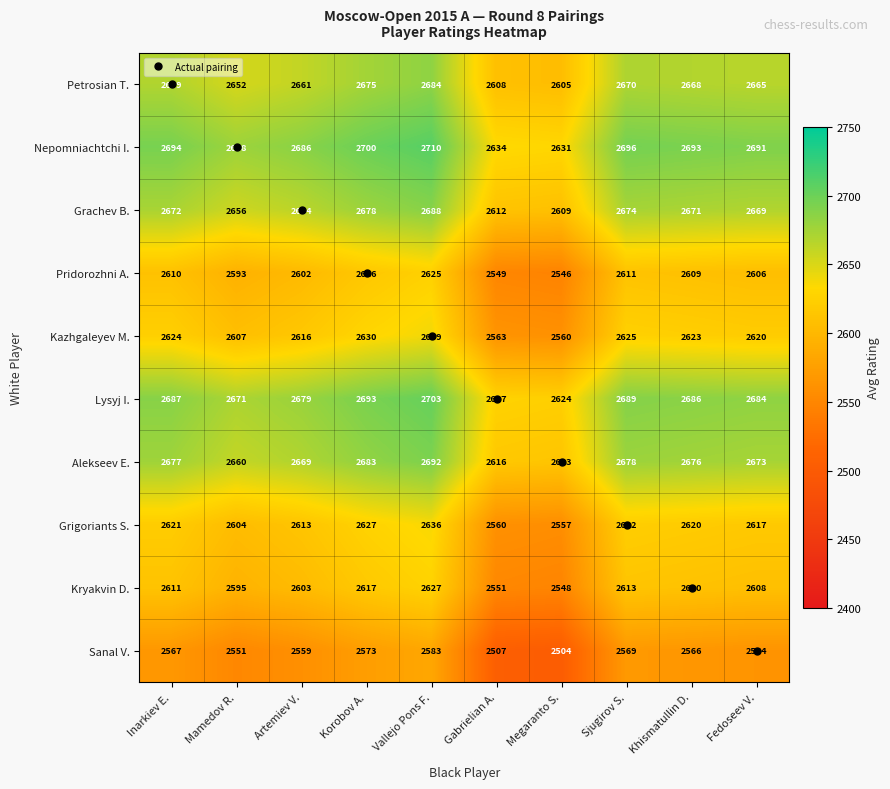

What is the sum of the Grachev B. values at Artemiev V. and Khismatullin D.?

5335